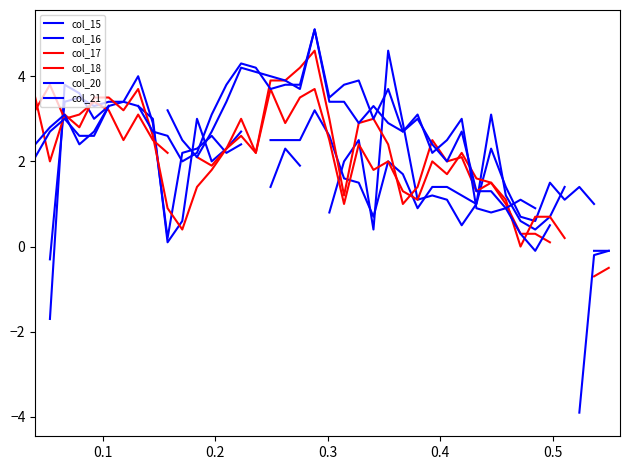

What is the greatest value displayed?

5.1